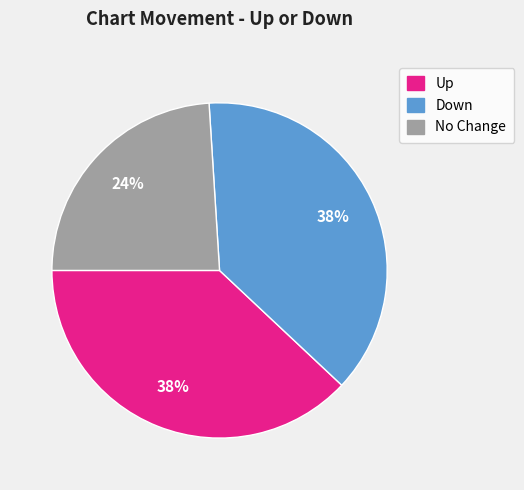

Is there any slice that represents more than half of the pie?

No